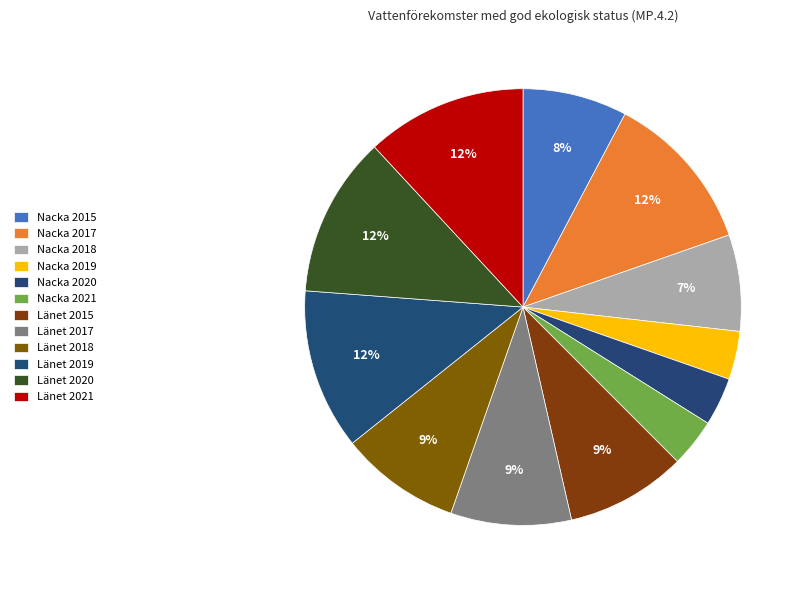

Count the number of slices in the pie.

12